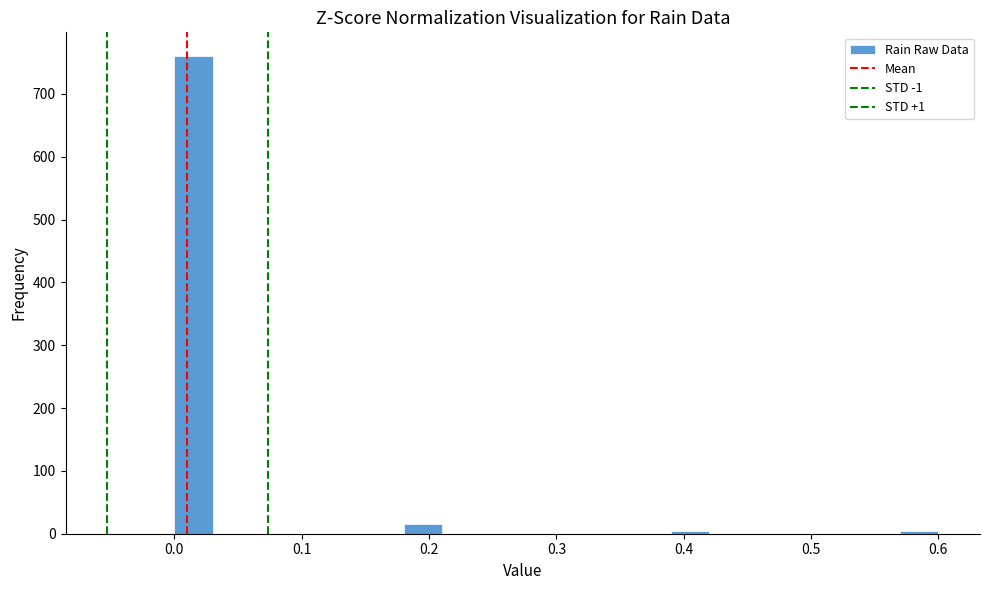

Around what value on the x-axis is the tallest bar? Give the approximate position of its centre, as read against the axis.

0.02